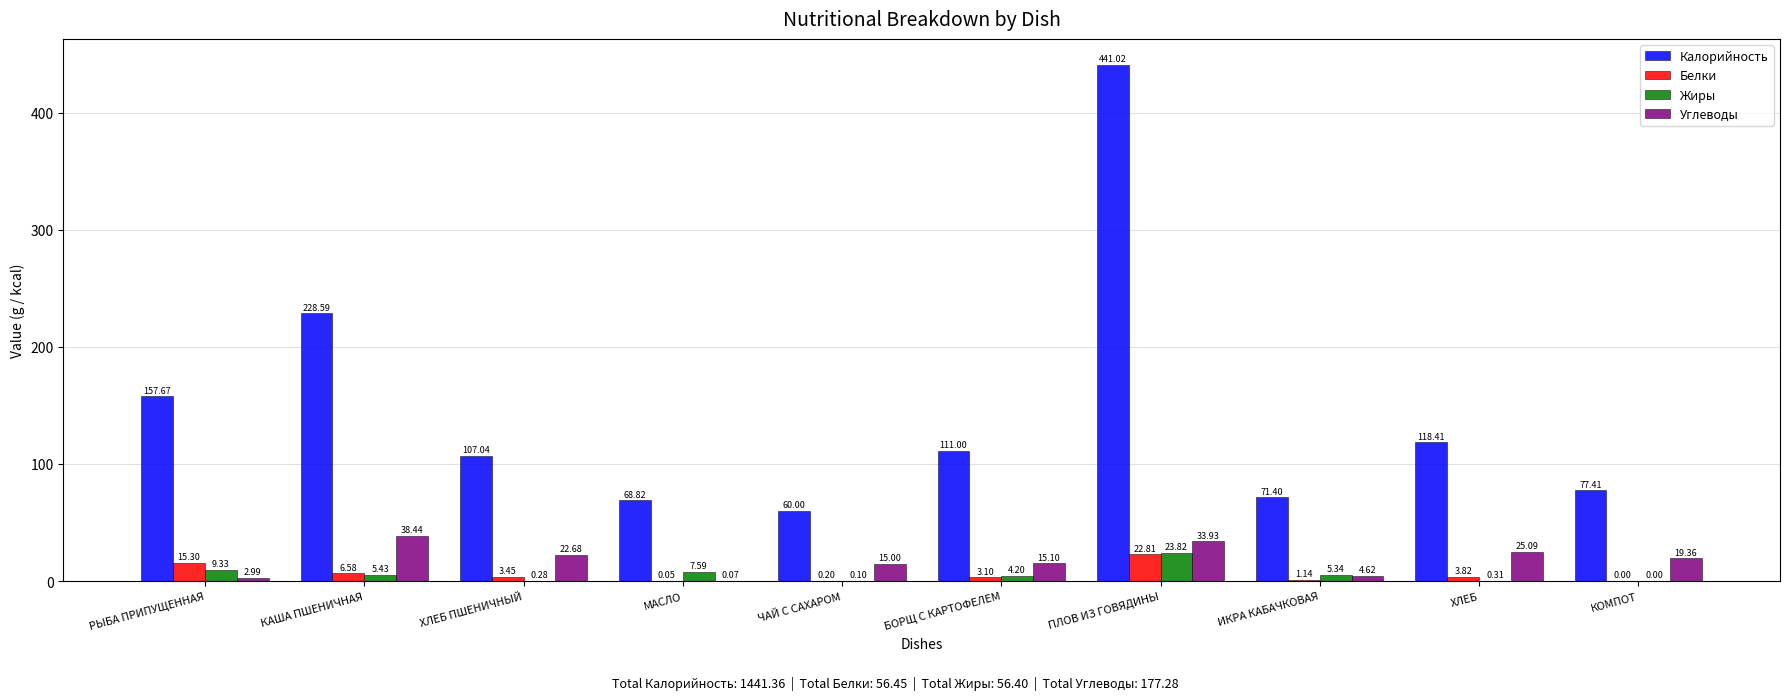

At which category is the sum across all series the highest?

ПЛОВ ИЗ ГОВЯДИНЫ